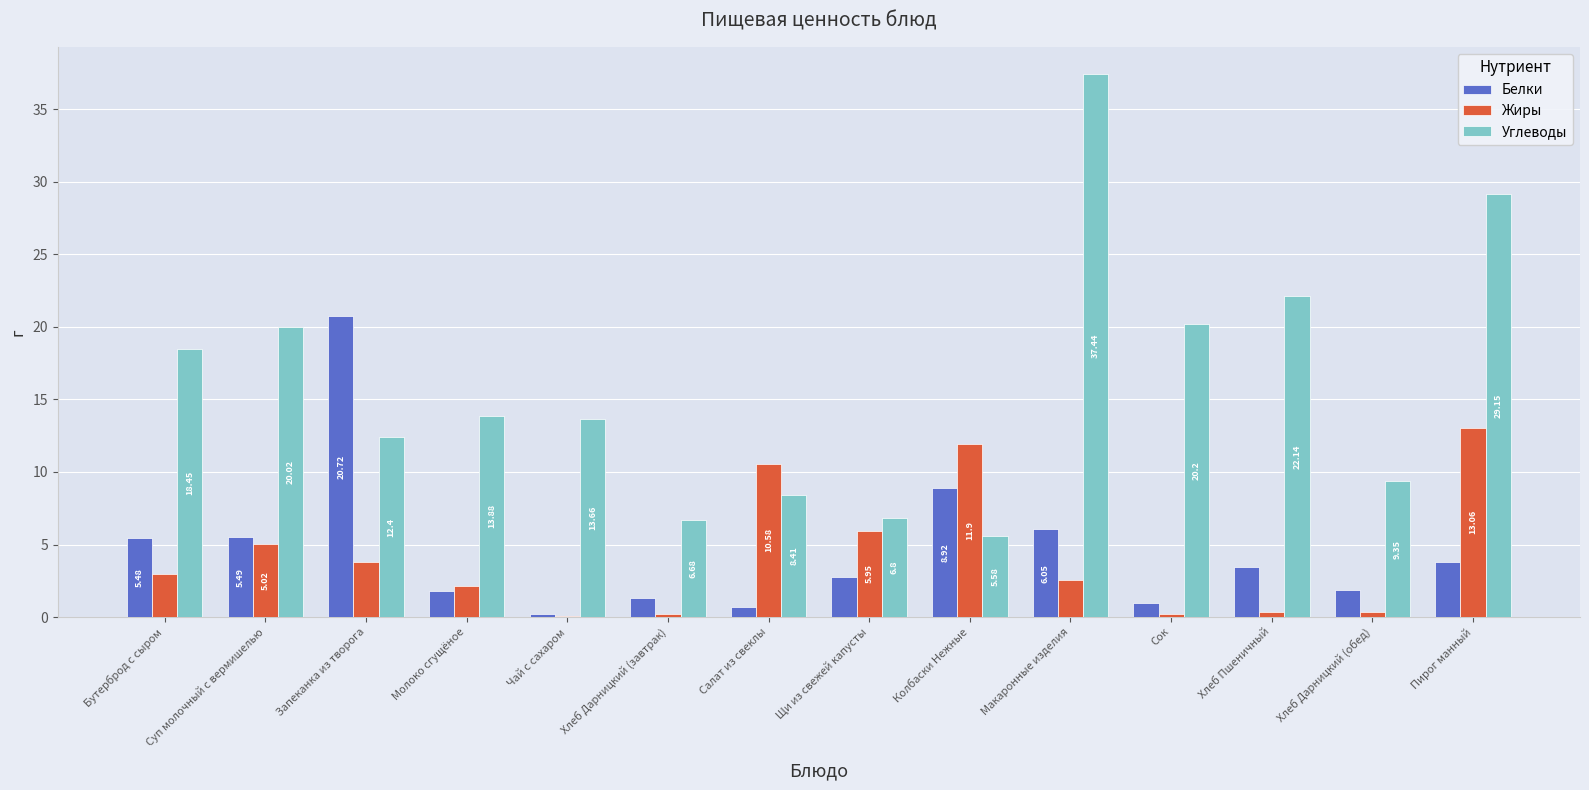

Count the number of categories in the chart.

14